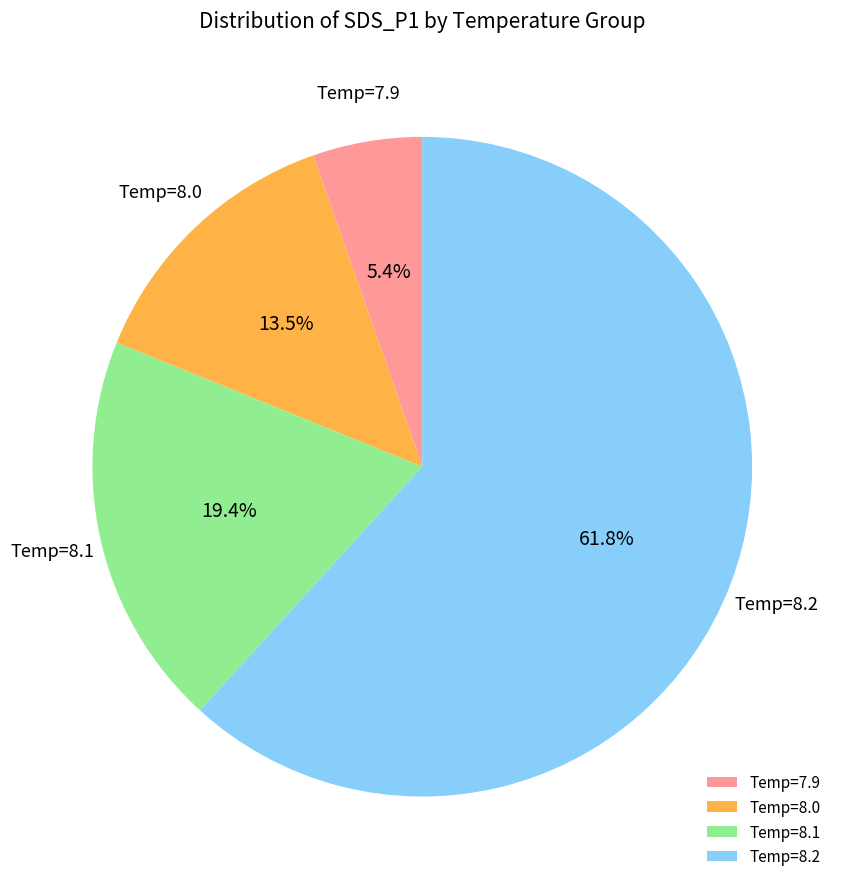

Which has a higher value, Temp=8.0 or Temp=8.1?

Temp=8.1